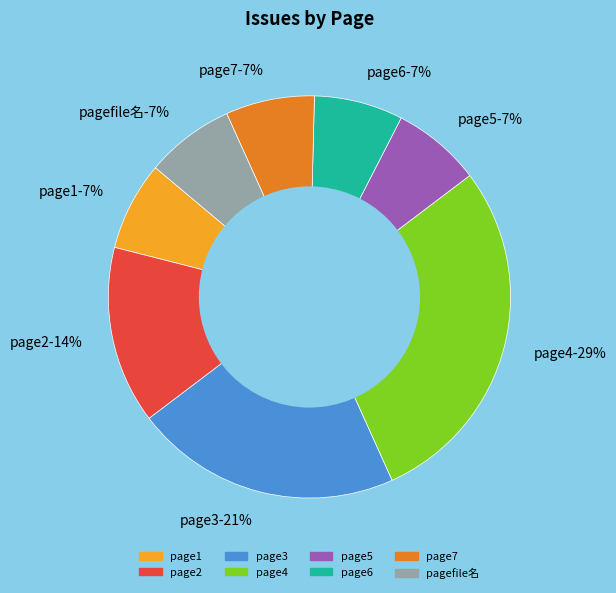

Rank the categories by value from lowest to highest.

1, 5, 6, 7, file名, 2, 3, 4